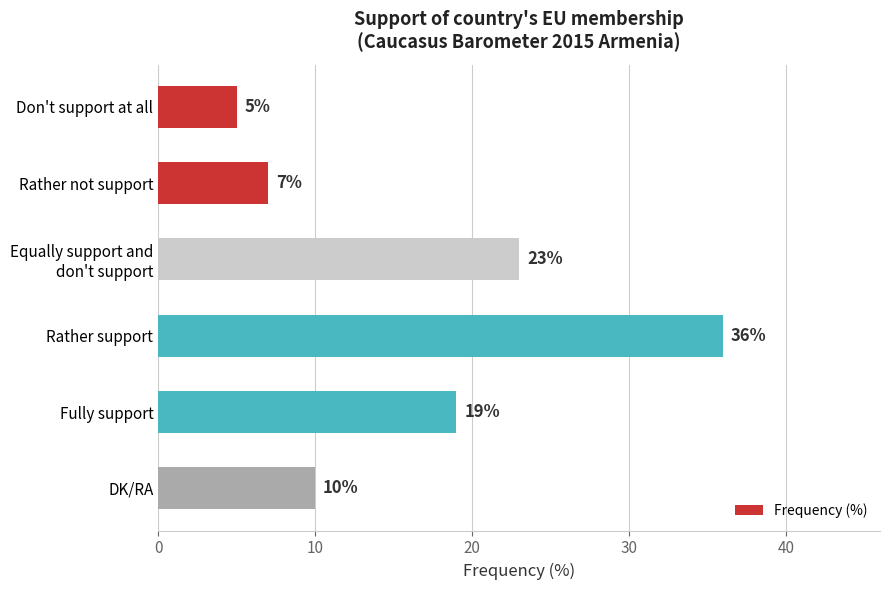

What is the sum of all values?

100